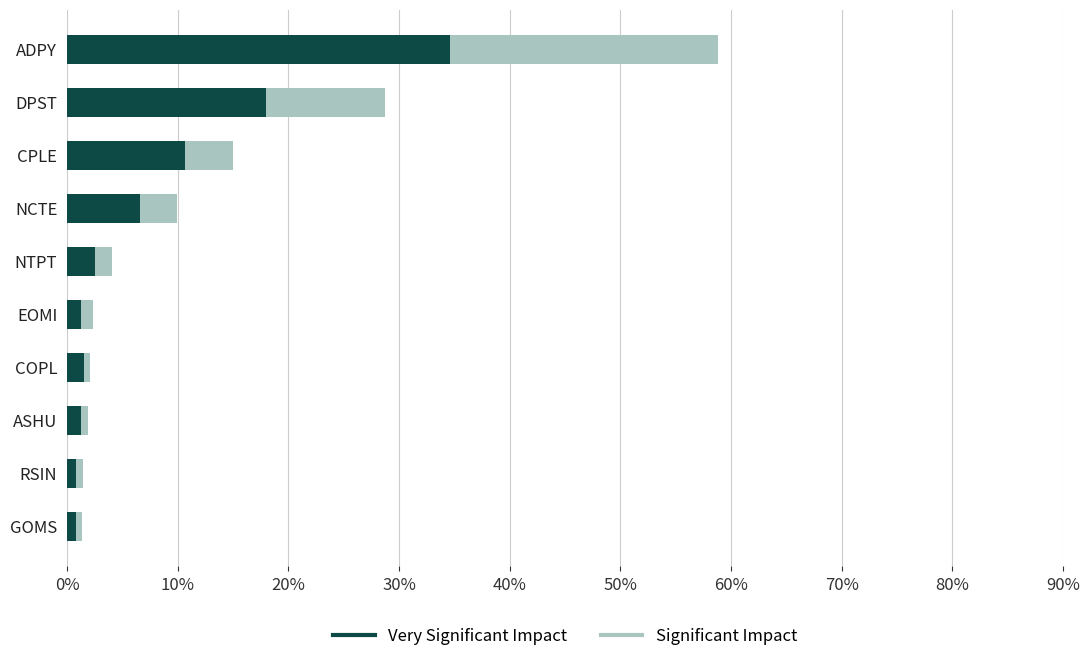

Rank the series by their maximum value, from highest to lowest.

Significant Impact, Very Significant Impact